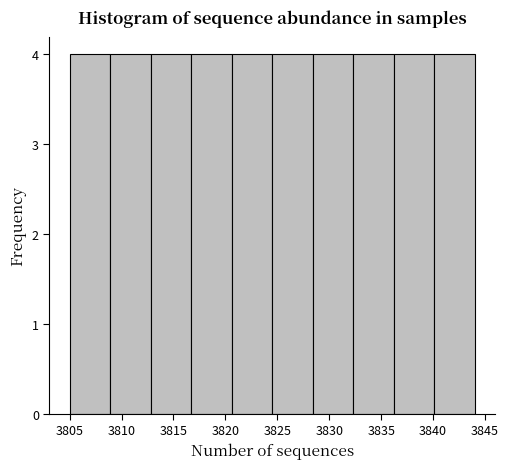

Reading left to right, list every bar in this chart as the range it spans on the x-axis followed by its height. Neither the bar edges nor the heights are printed on the chart, so give them approximately, as read against the axes.

3805.0 to 3808.9: 4
3808.9 to 3812.8: 4
3812.8 to 3816.7: 4
3816.7 to 3820.6: 4
3820.6 to 3824.5: 4
3824.5 to 3828.4: 4
3828.4 to 3832.3: 4
3832.3 to 3836.2: 4
3836.2 to 3840.1: 4
3840.1 to 3844.0: 4